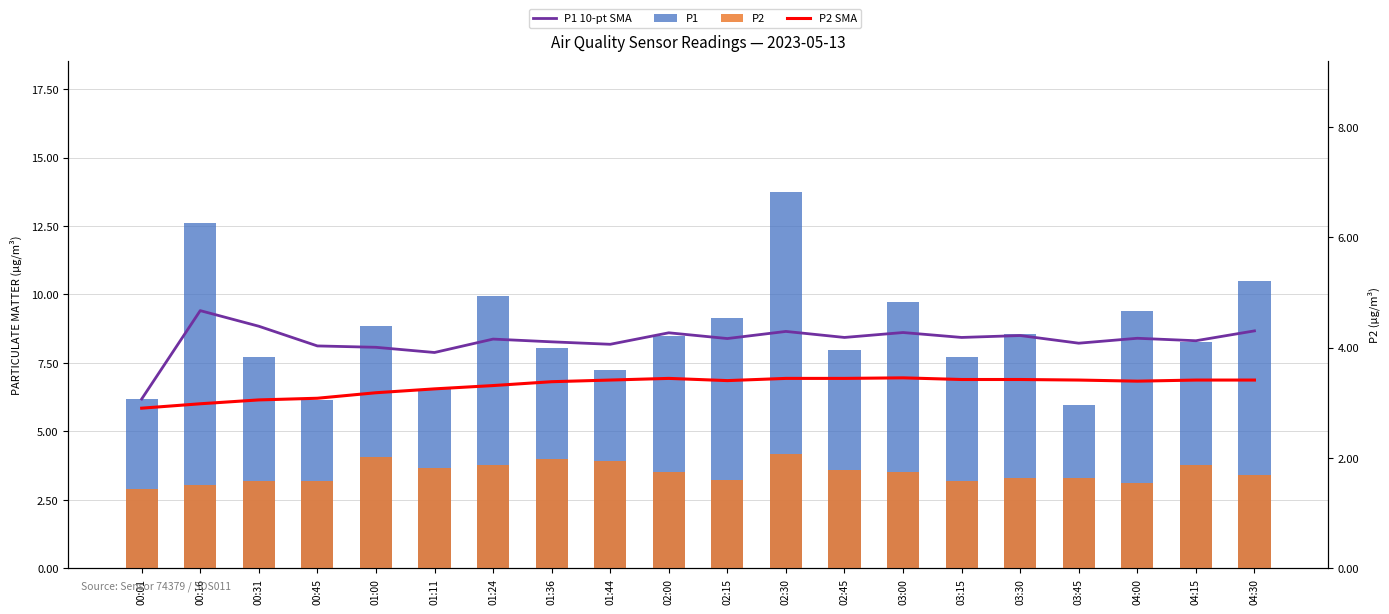

Which series has the largest range (max minus min)?

P1